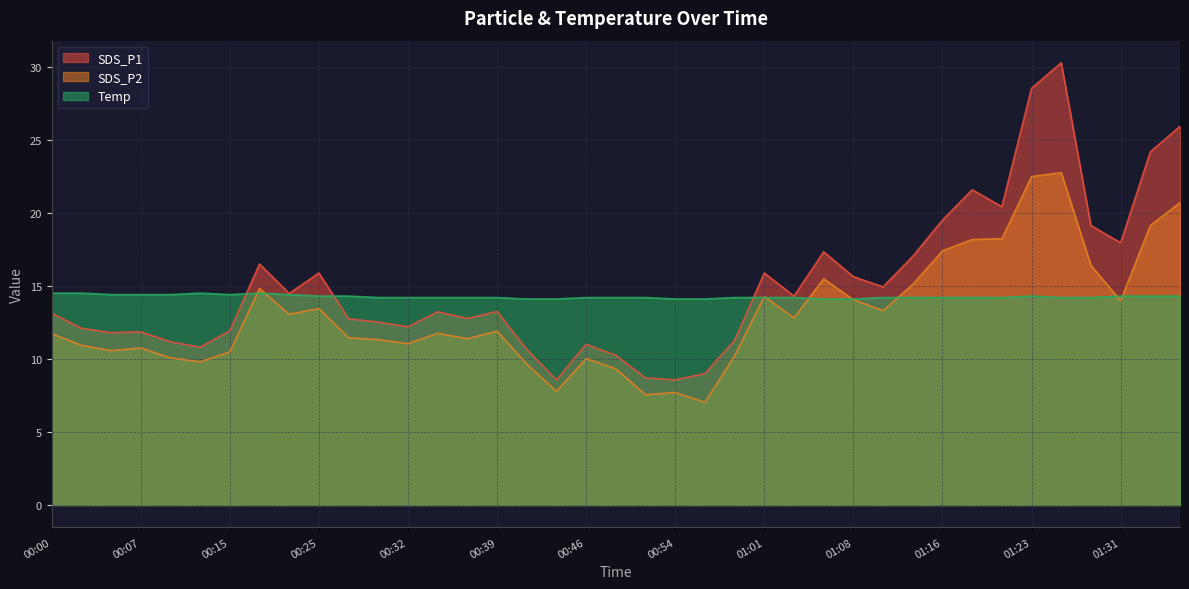

Where do SDS_P2 and Temp first cross each other?

00:15 and 00:17